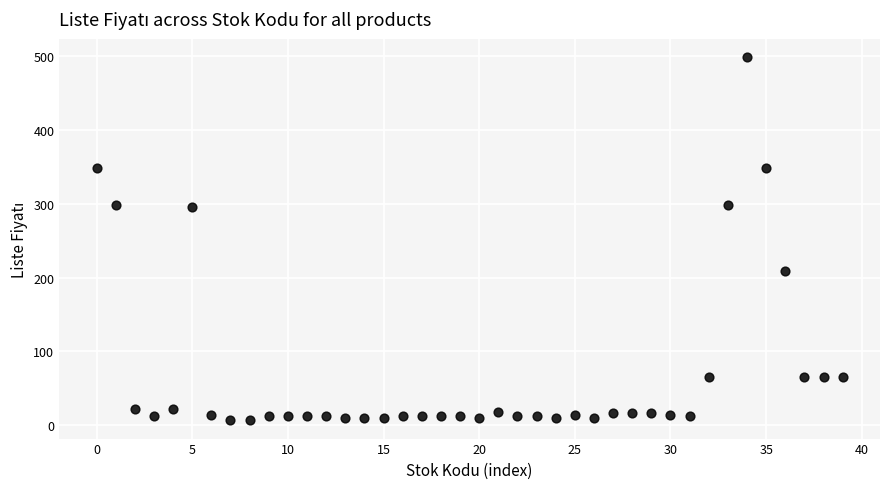

What is the range of Y values (max minus min)?

492.5